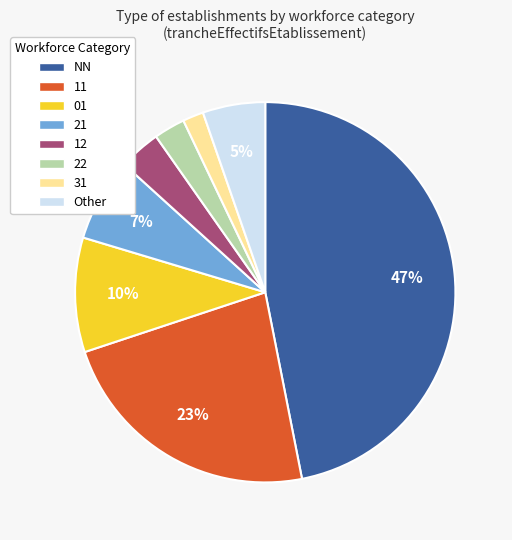

What is the largest slice in the pie chart?

NN